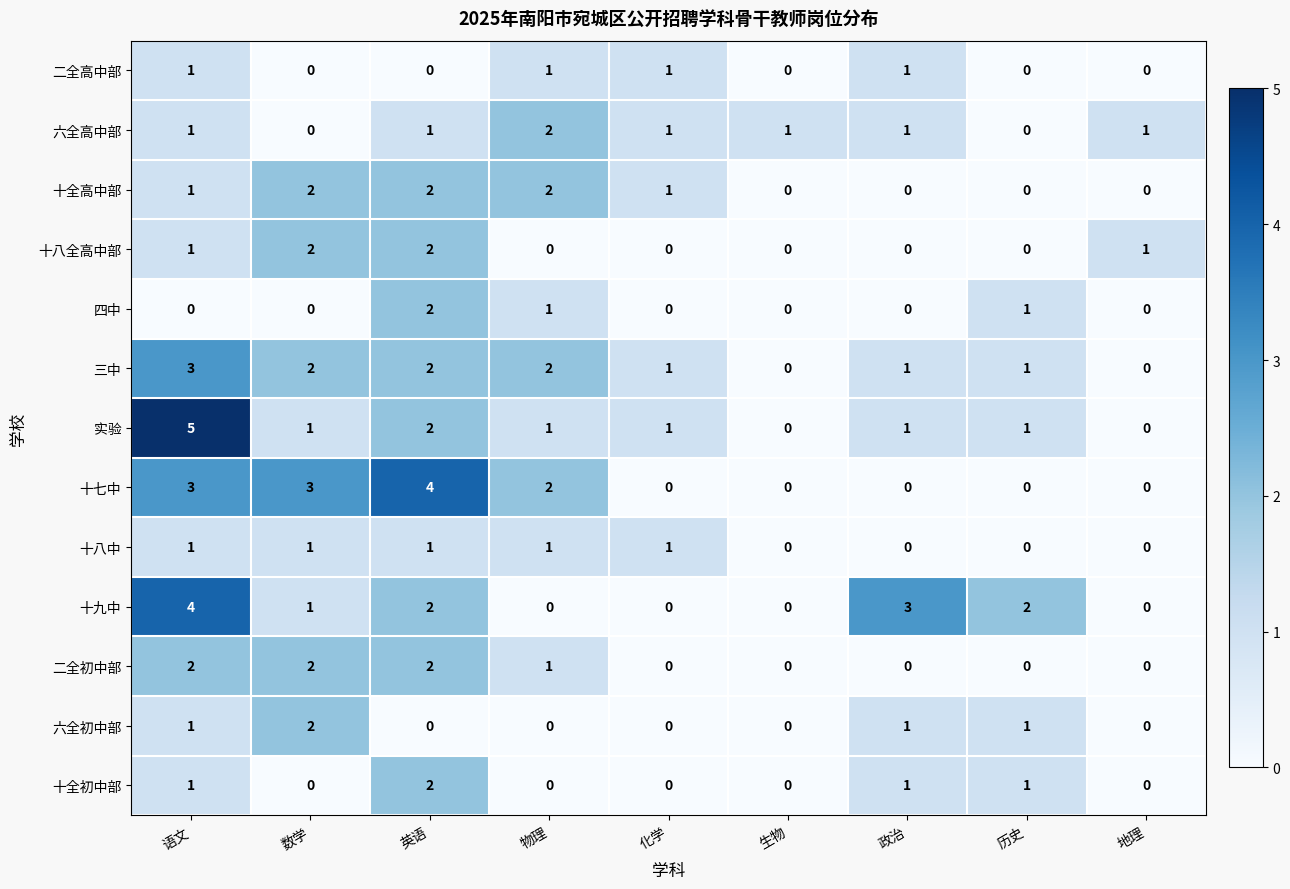

Which series changed the most between 数学 and 地理?

十七中